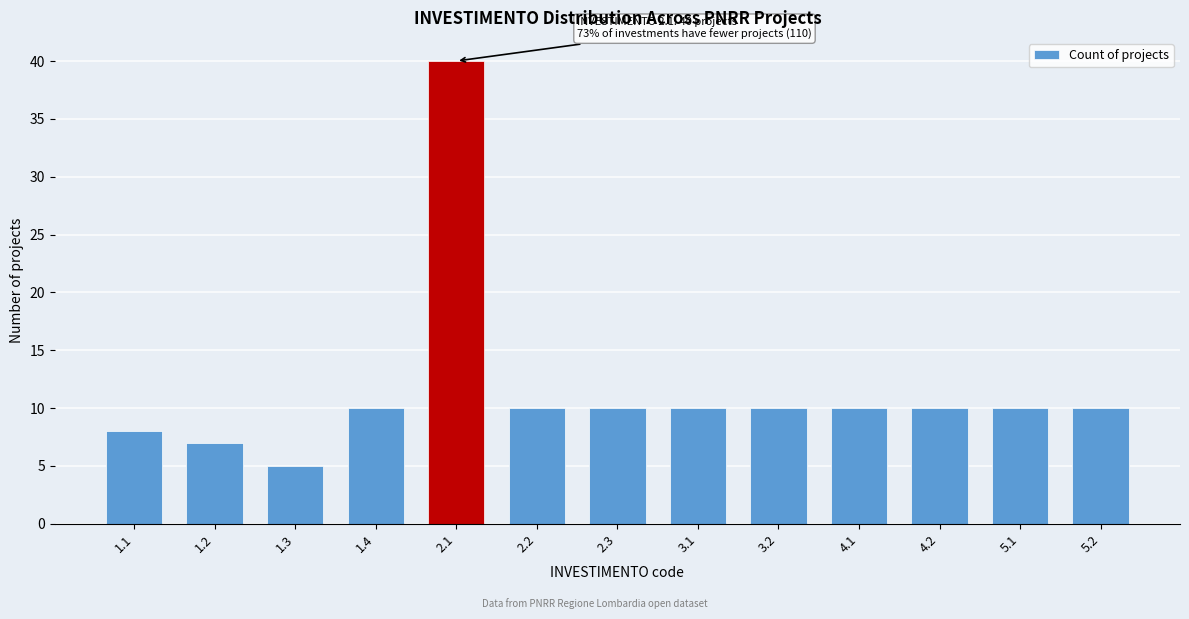

Reading left to right, transcribe all the data shown in this chart.

1.1=8	1.2=7	1.3=5	1.4=10	2.1=40	2.2=10	2.3=10	3.1=10	3.2=10	4.1=10	4.2=10	5.1=10	5.2=10